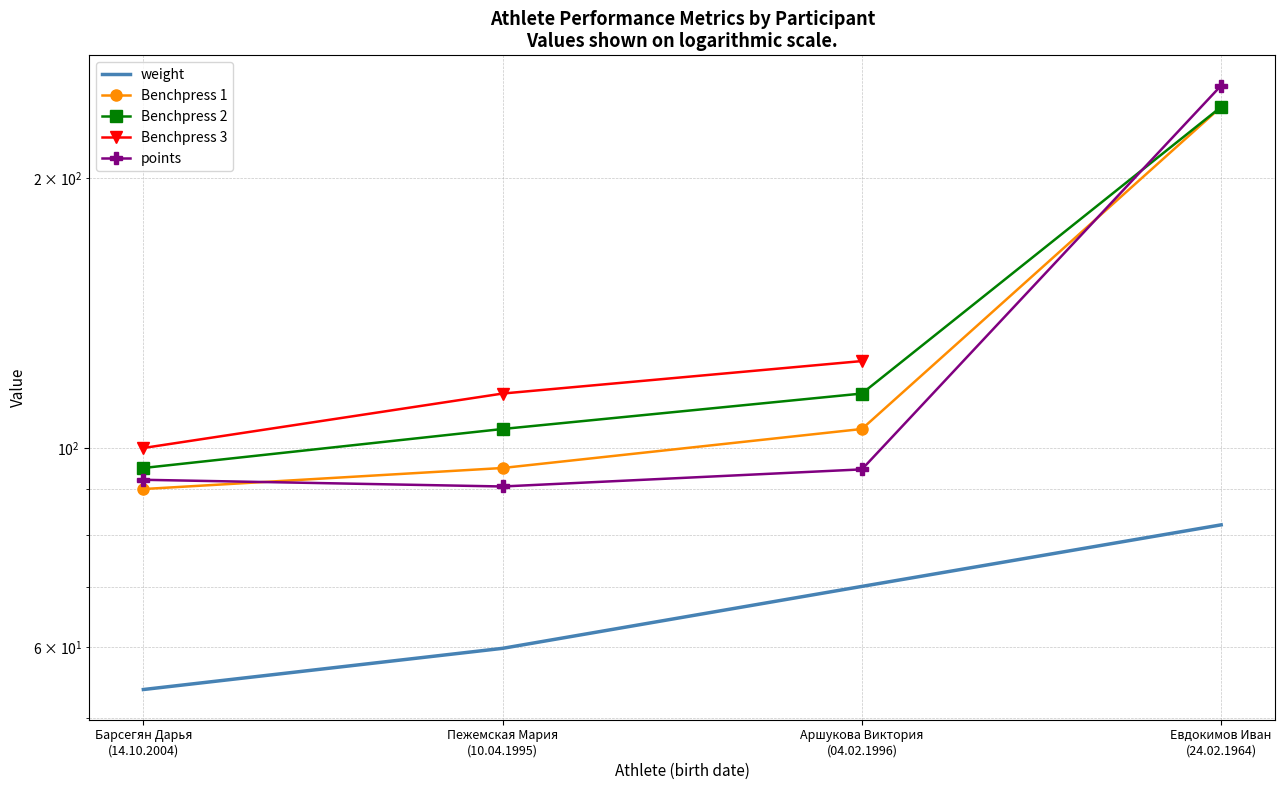

How many values in the Benchpress 2 series are below 115?

2